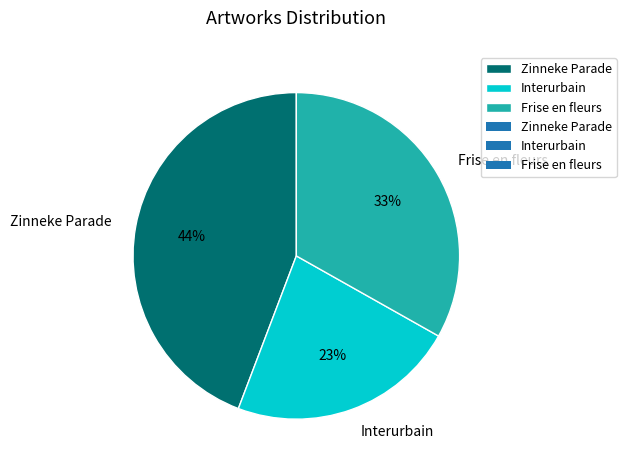

Rank the categories by value from highest to lowest.

Zinneke Parade, Frise en fleurs, Interurbain